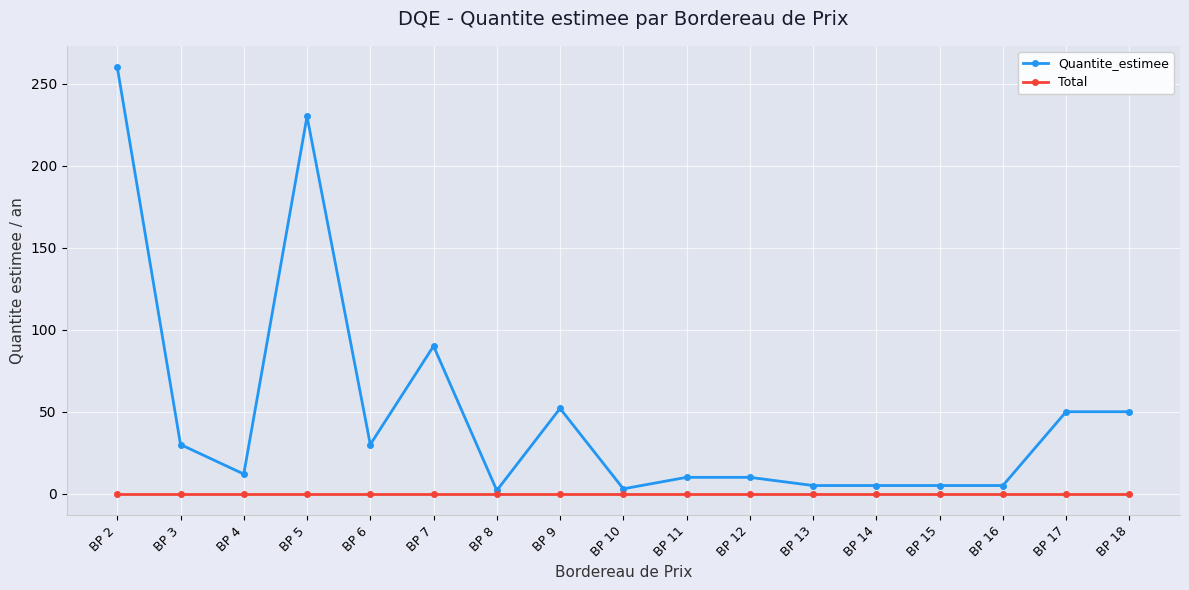

The Quantite_estimee series shows 52 at BP 9. True or false?

True